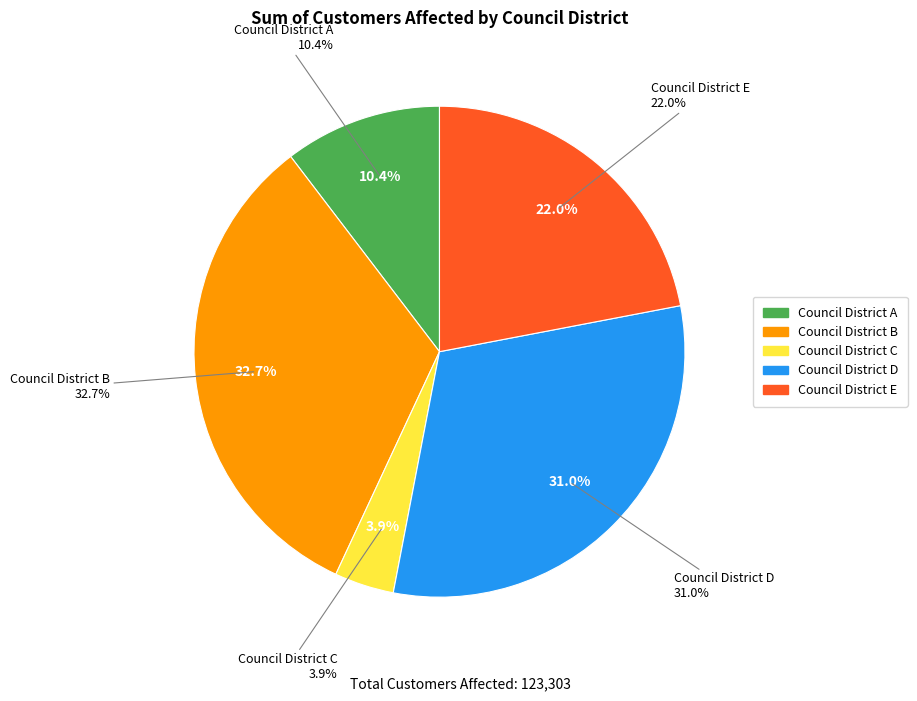

What portion of the pie excludes Council District B?

67.3%